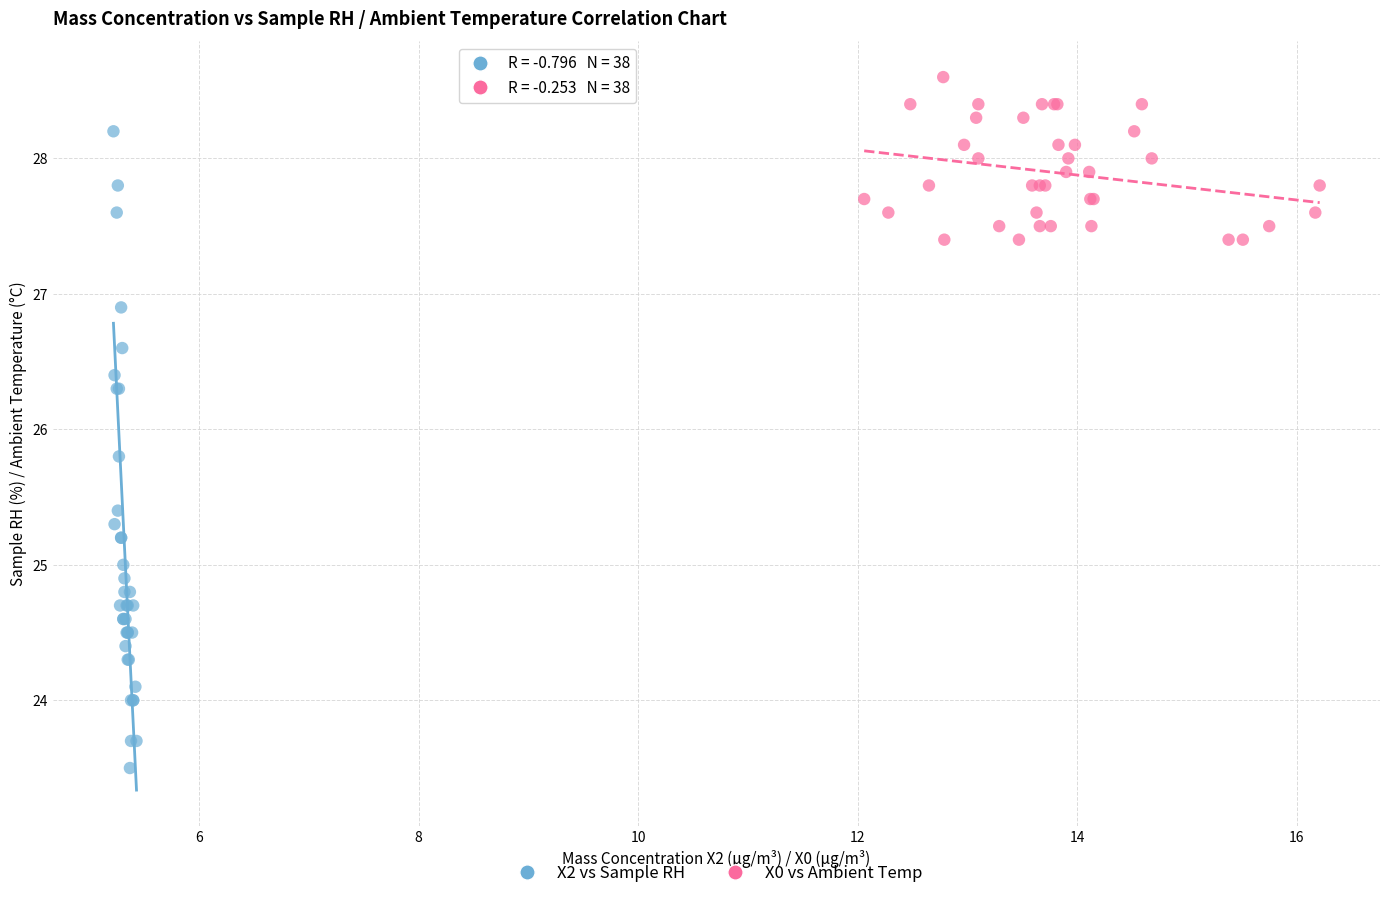

Which series has the largest Y range (max minus min)?

X2 vs Sample RH